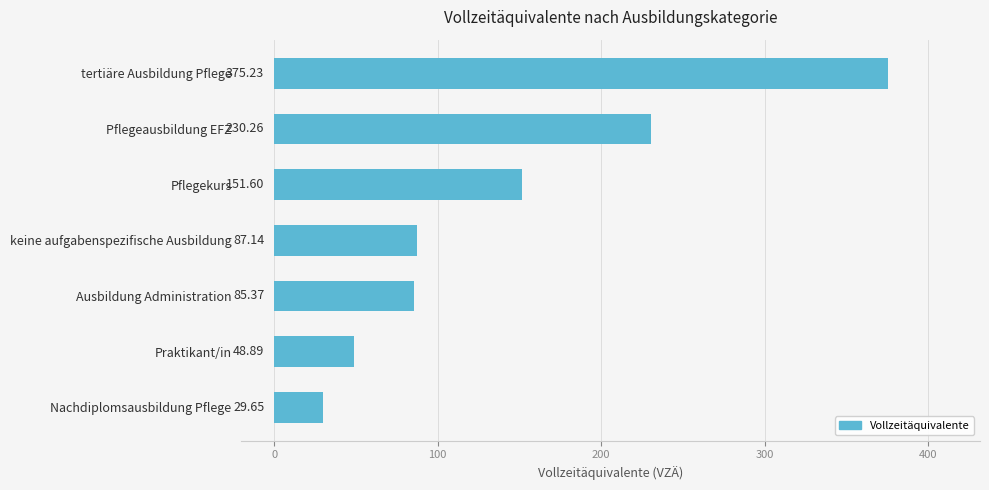

How many values are below 87?

3